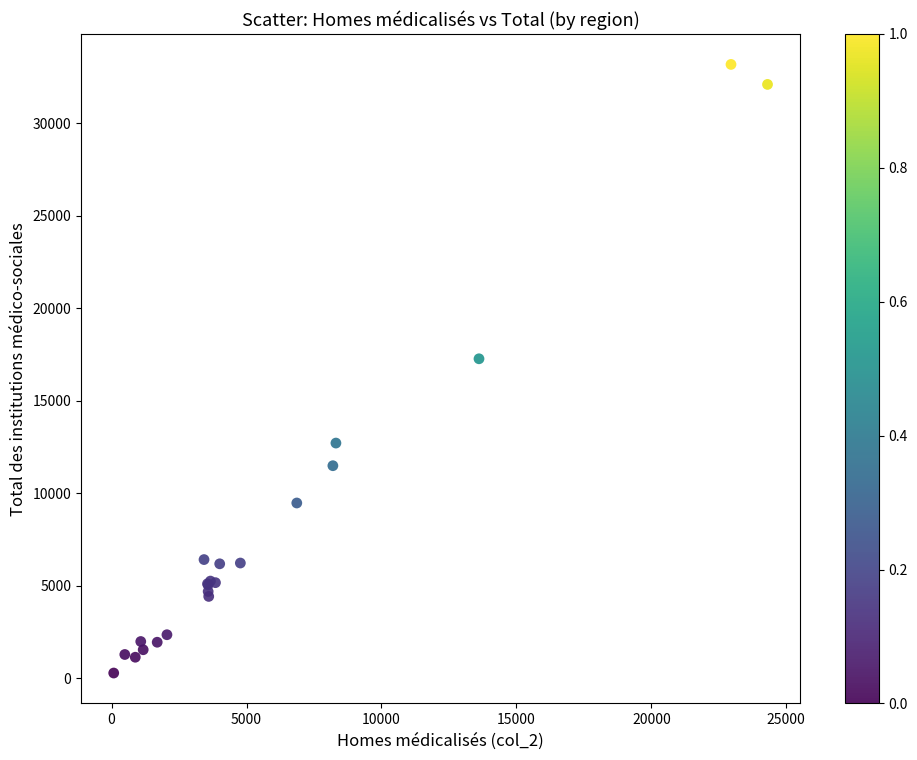

What Y value in the scatter plot is closest to 16724?

17262